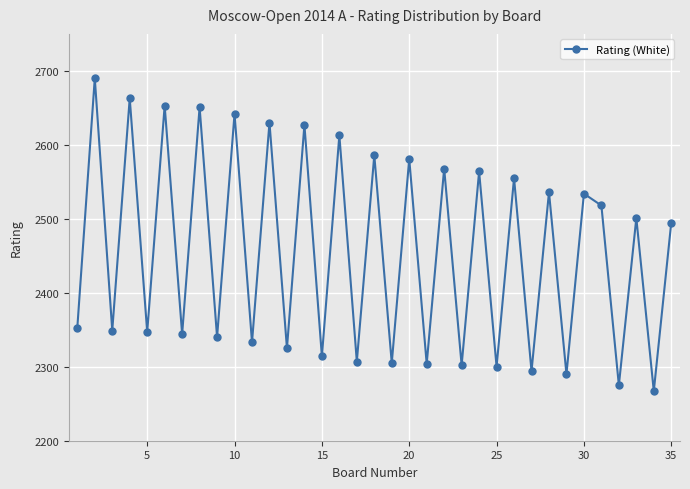

What is the maximum value shown in the chart?

2690